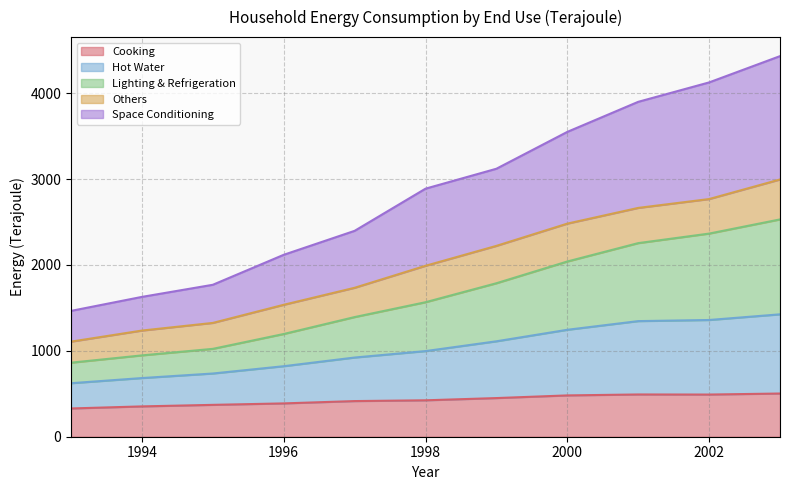

What is the total value across all series at 2000?

3549